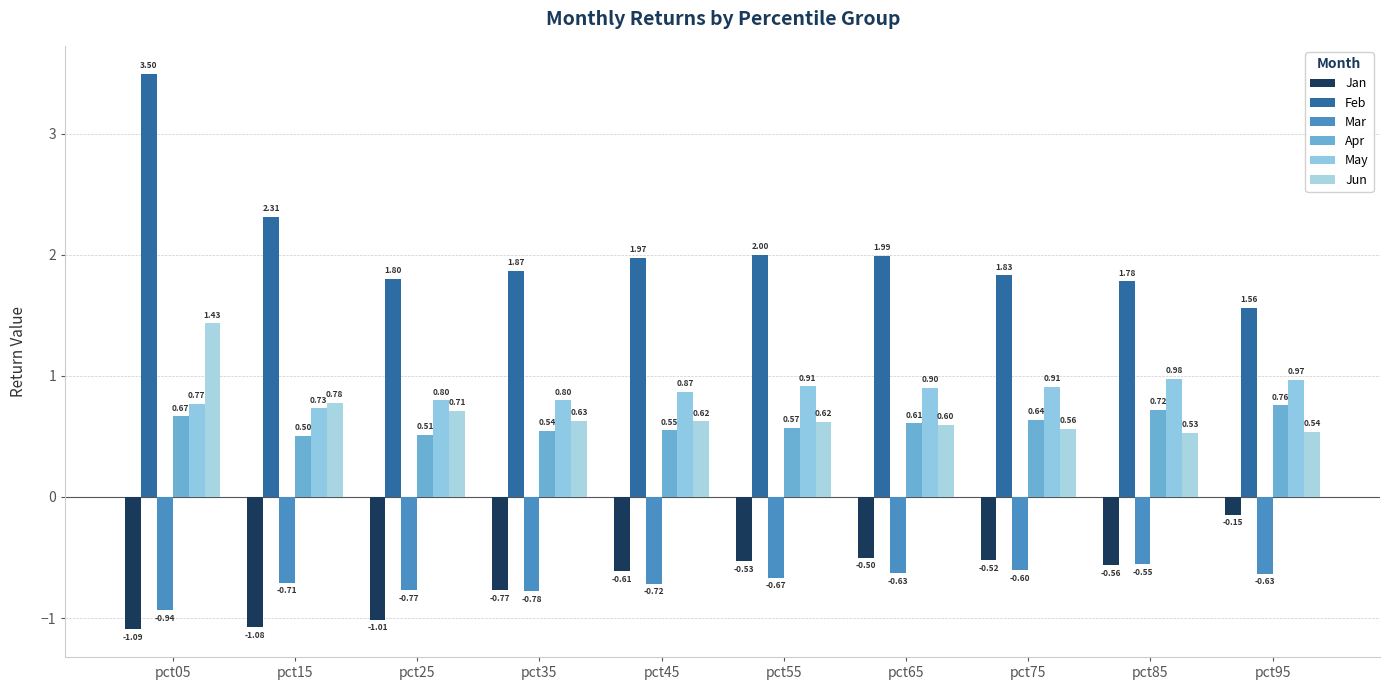

At which category does the chart reach its peak across all series?

pct05